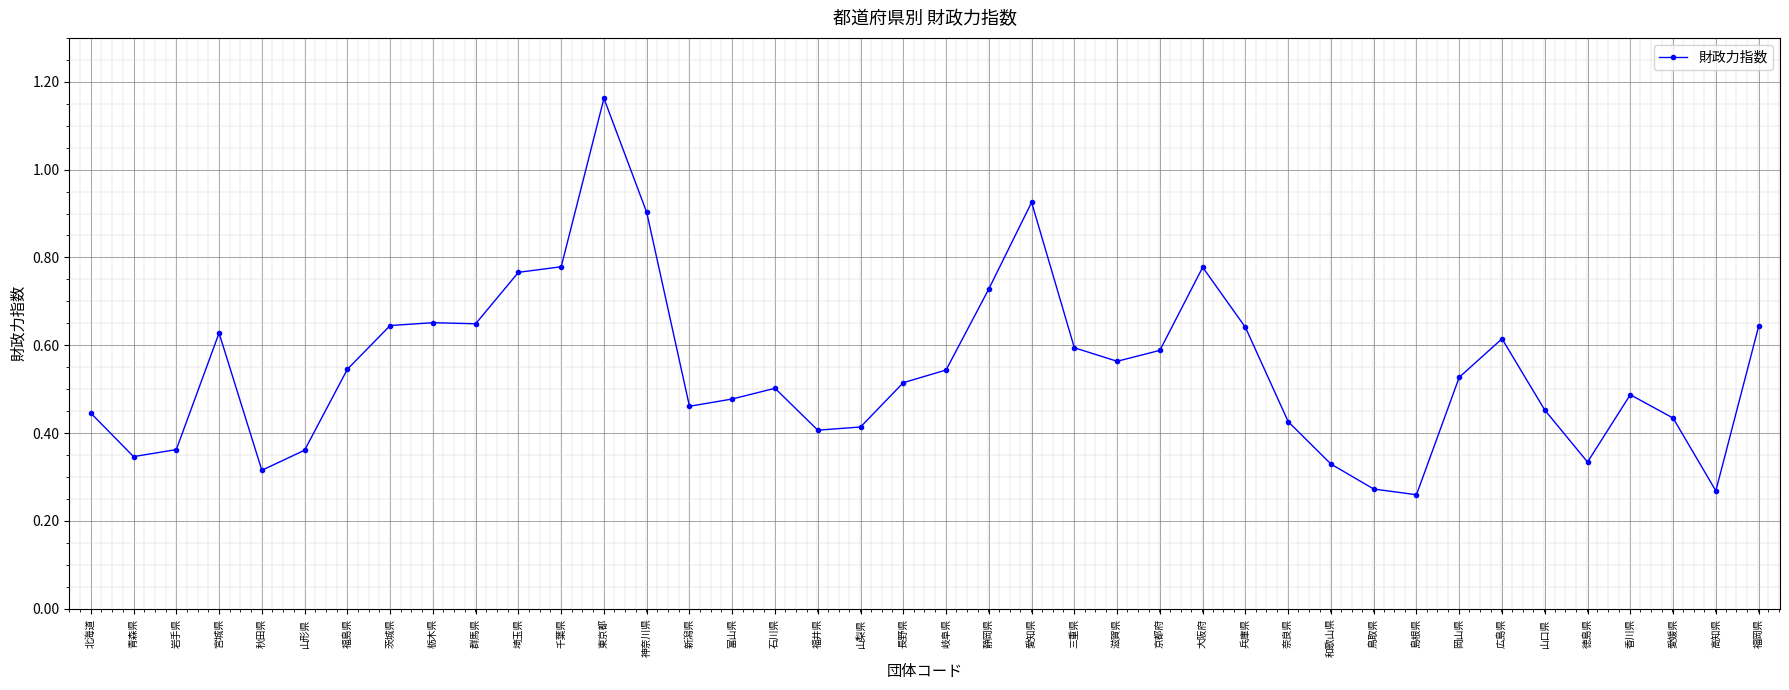

At which category does the chart reach its peak across all series?

東京都